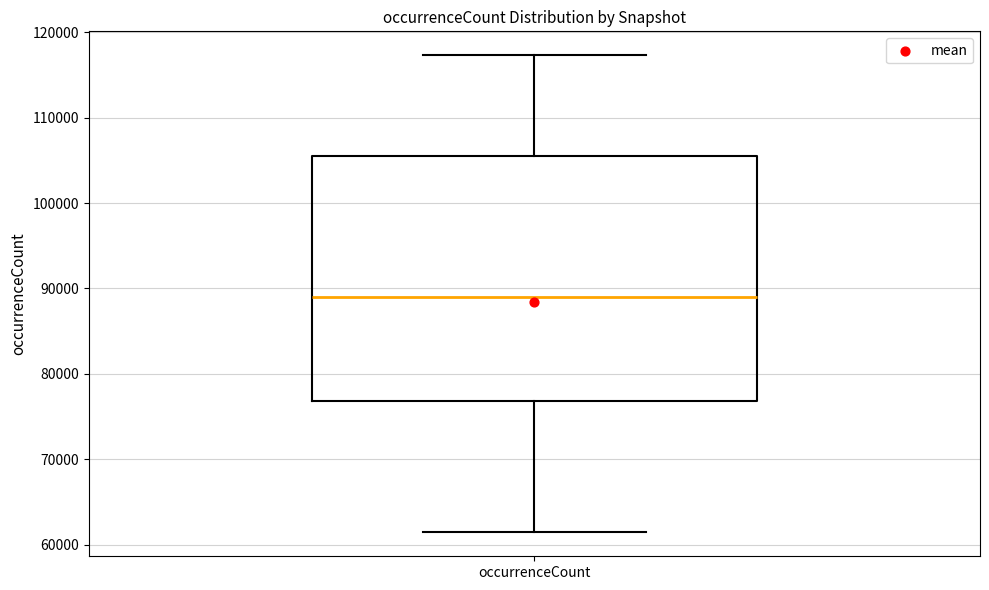

Read this box plot against the y-axis: the position of the median line, the range covered by the box, and the ends of both whiskers. The values are not printed on the chart, so give them approximately, as read against the axis.

median 89000, box 77000 to 105000, whiskers 61000 to 117000